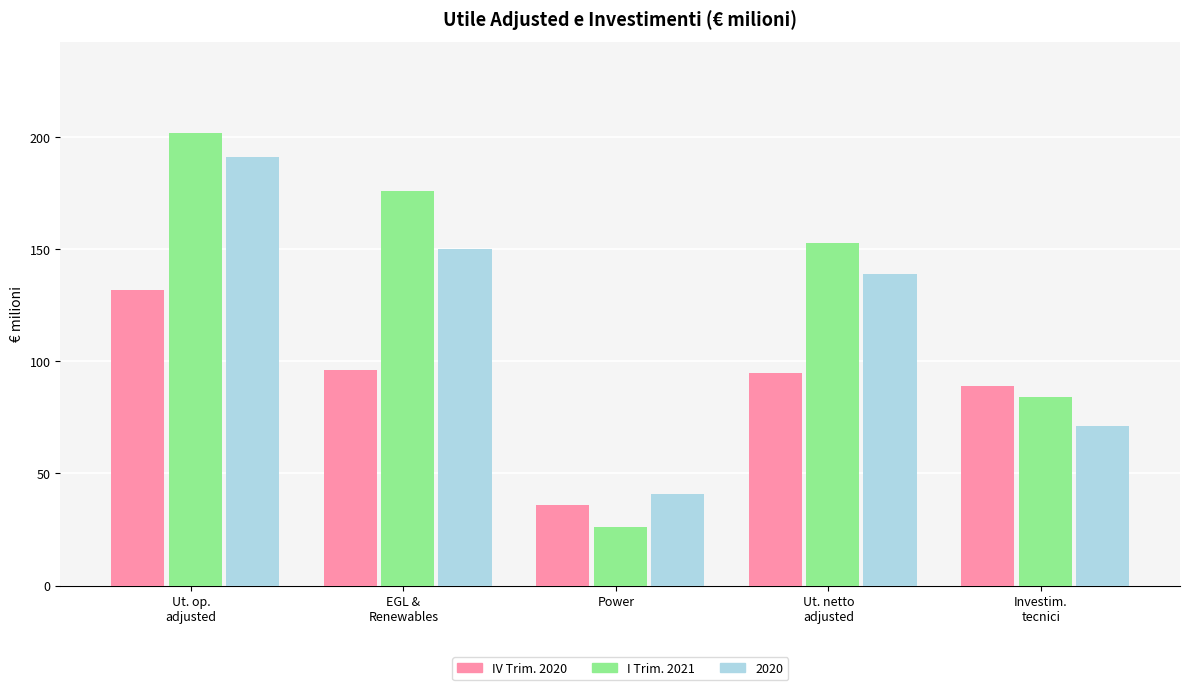

The 2020 series shows 61 at Power. True or false?

False